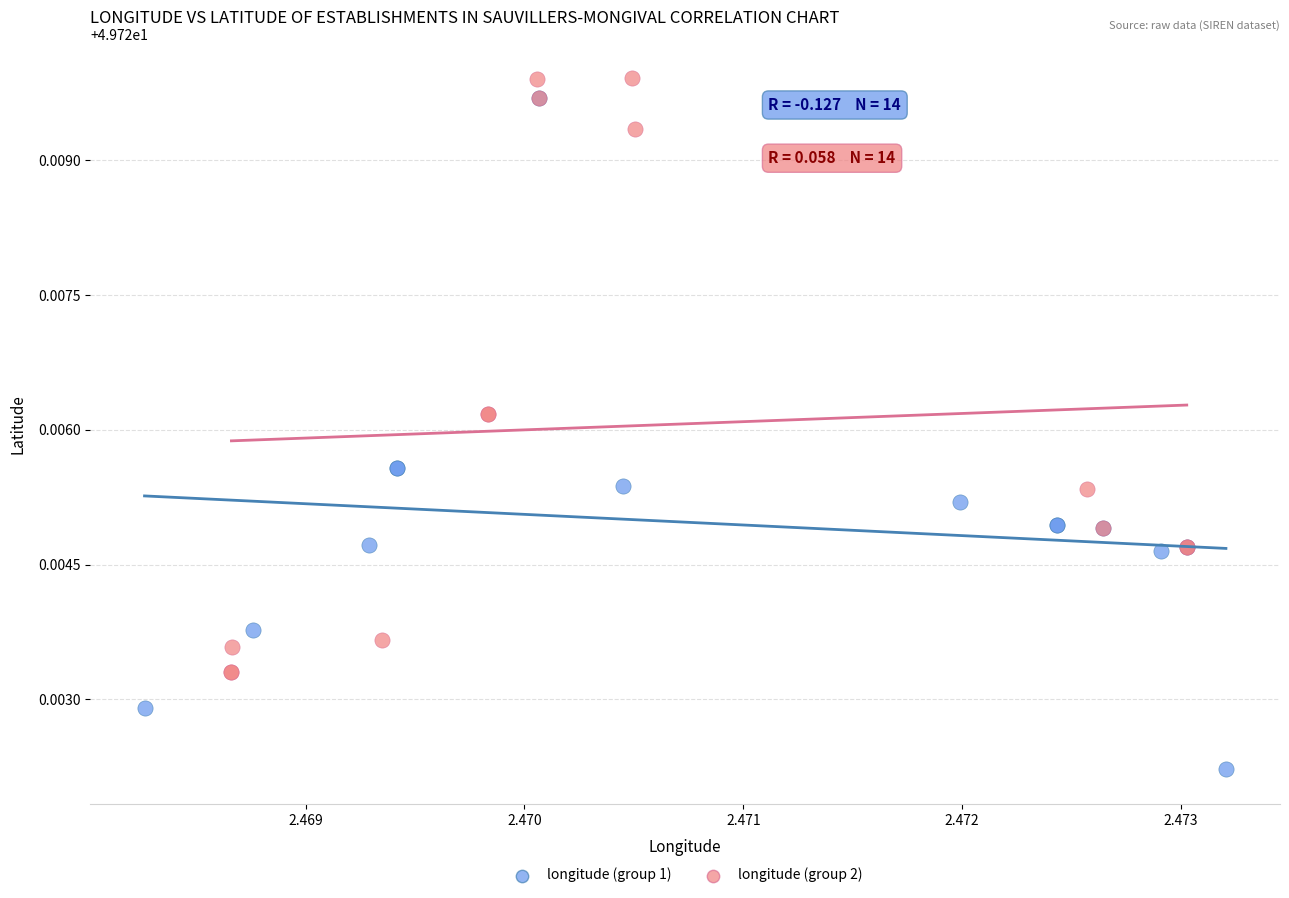

Which series reaches the minimum Y coordinate?

longitude (group 1)